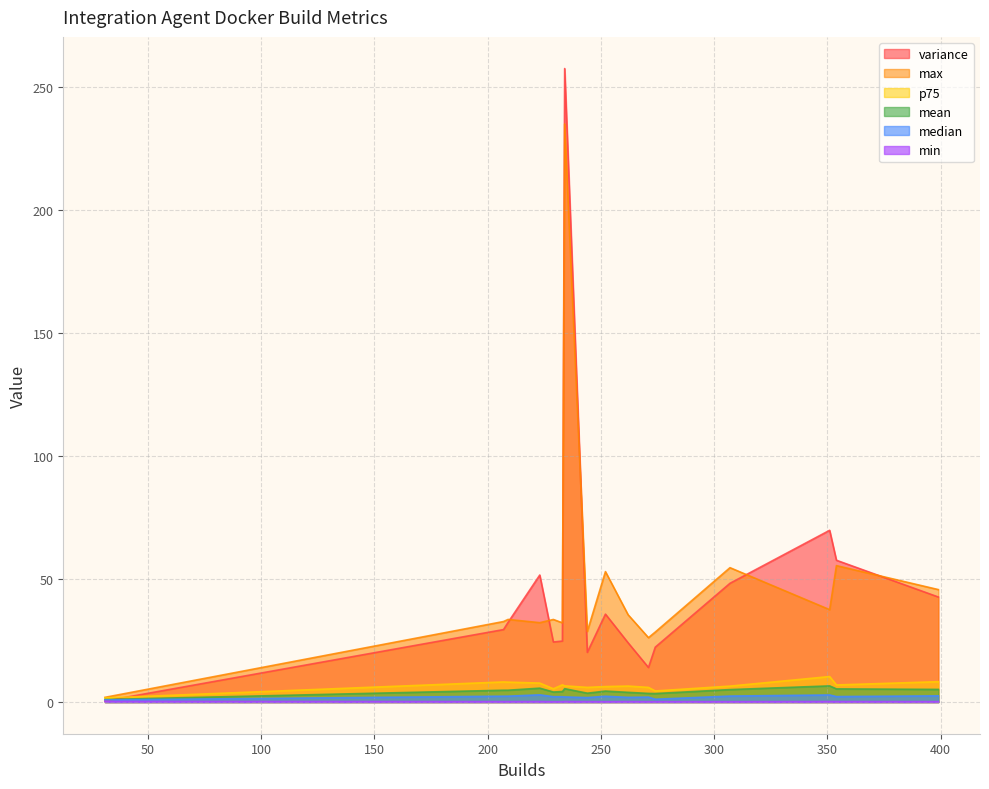

What is the maximum value for mean?

6.6